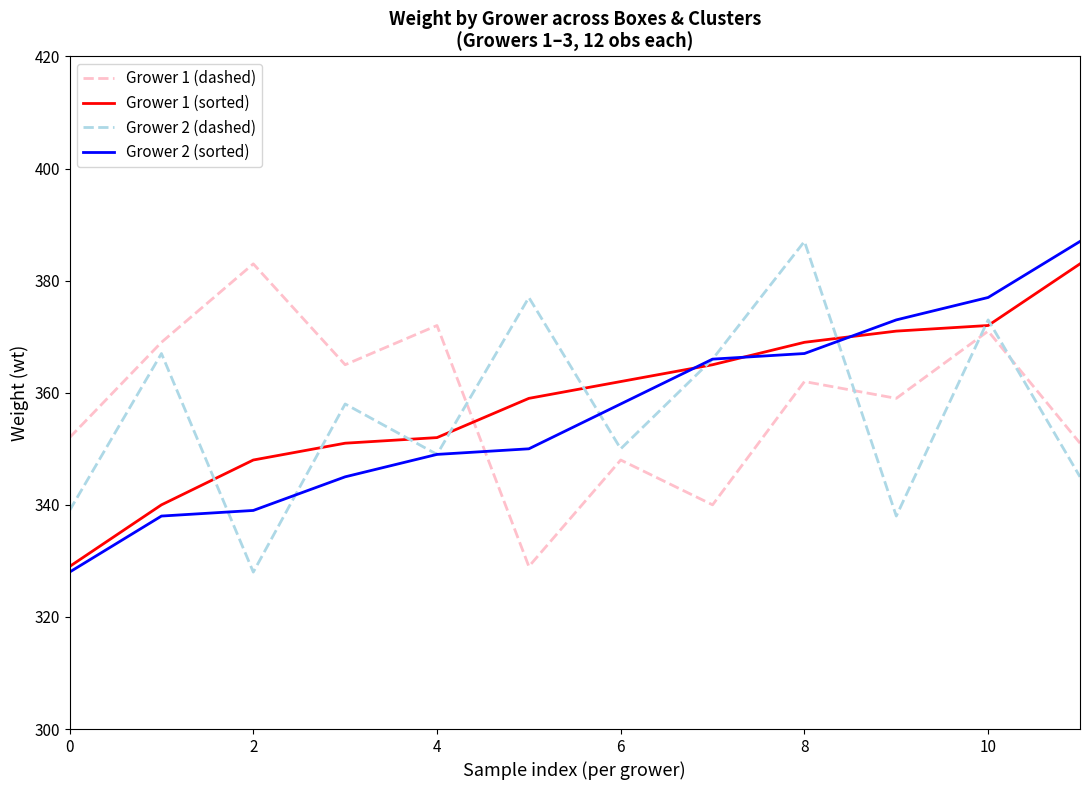

How many interior local valleys does the Grower 1 (dashed) series have?

4